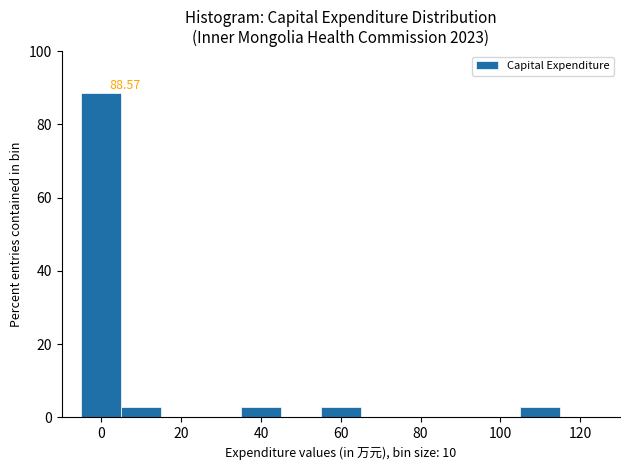

Over which range of the x-axis is the bar tallest?

-5 to 5